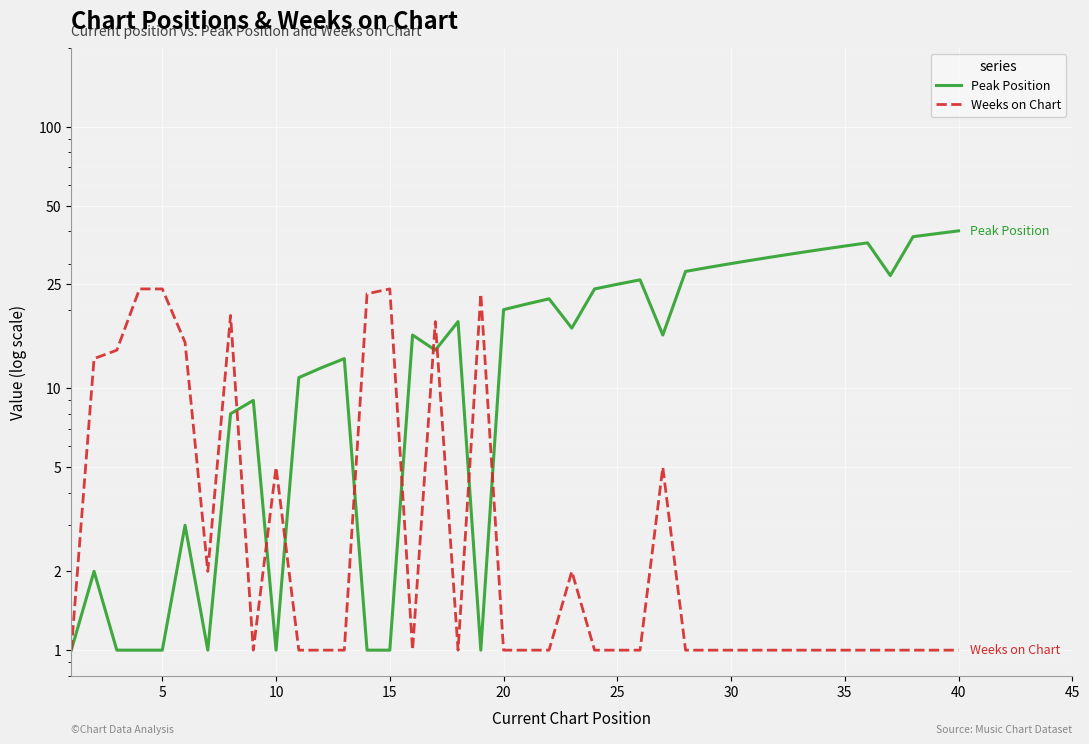

What is the minimum value shown in the chart?

1